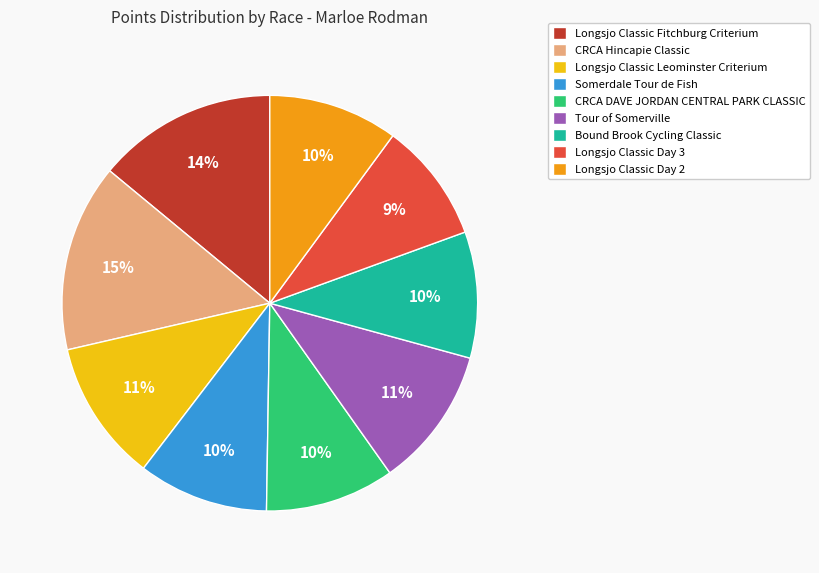

Is it true that CRCA DAVE JORDAN CENTRAL PARK CLASSIC is 10% of the pie?

True